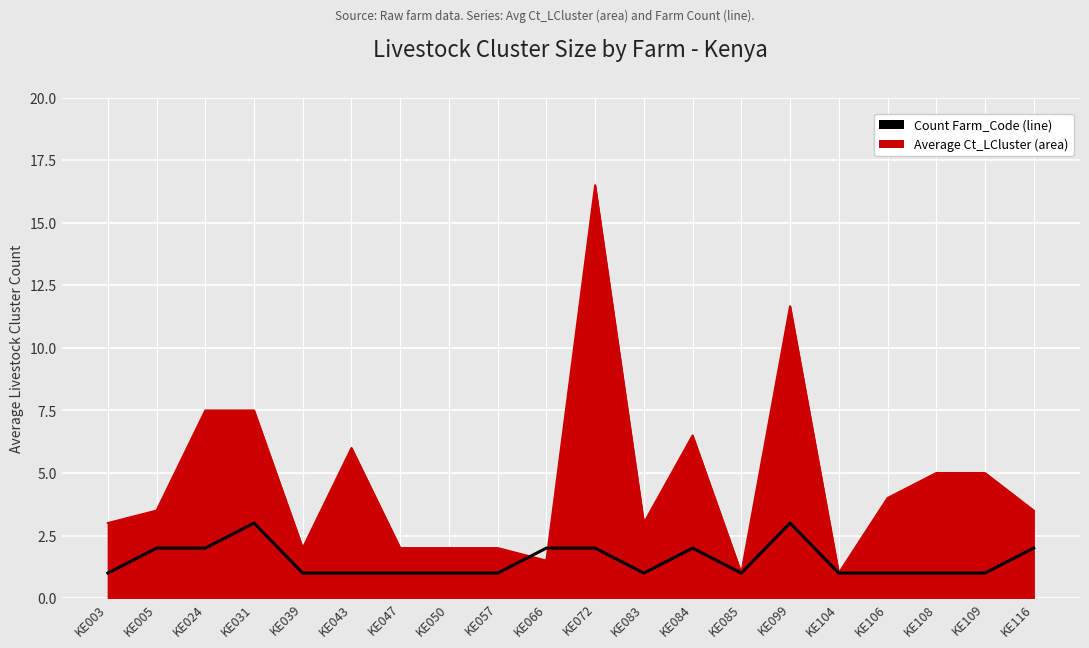

At which category does the chart reach its peak across all series?

KE072